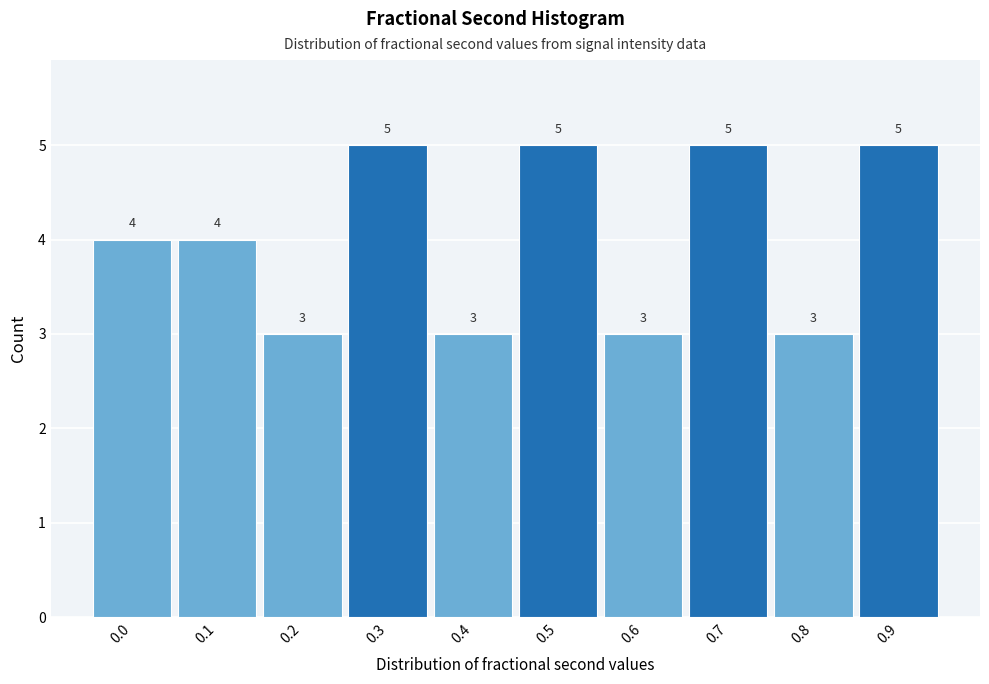

Reading left to right, what are all the values shown in this chart?

4	4	3	5	3	5	3	5	3	5